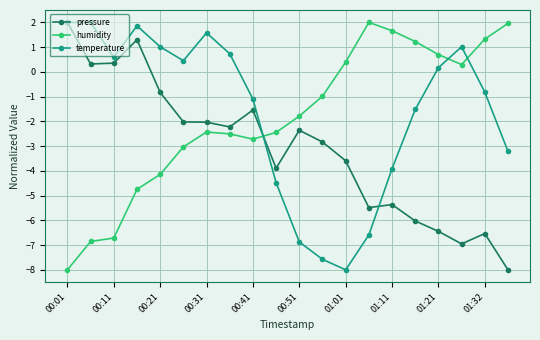

What is the minimum value shown in the chart?

-8.0